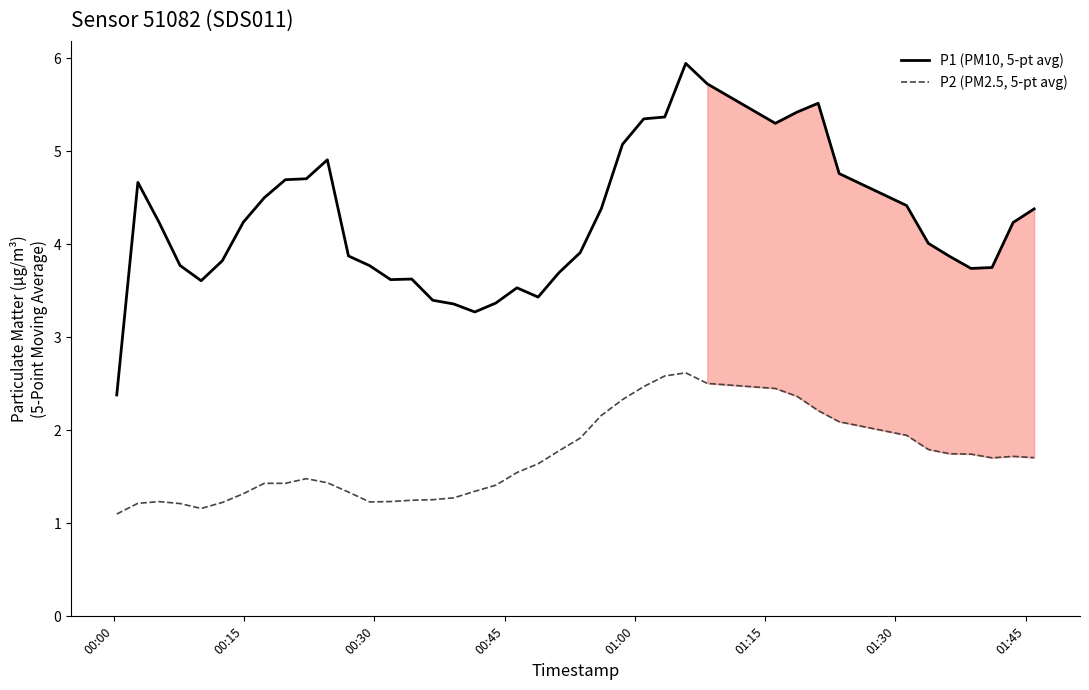

True or false: P2 (PM2.5, 5-pt avg) and P1 (PM10, 5-pt avg) intersect in this chart.

False